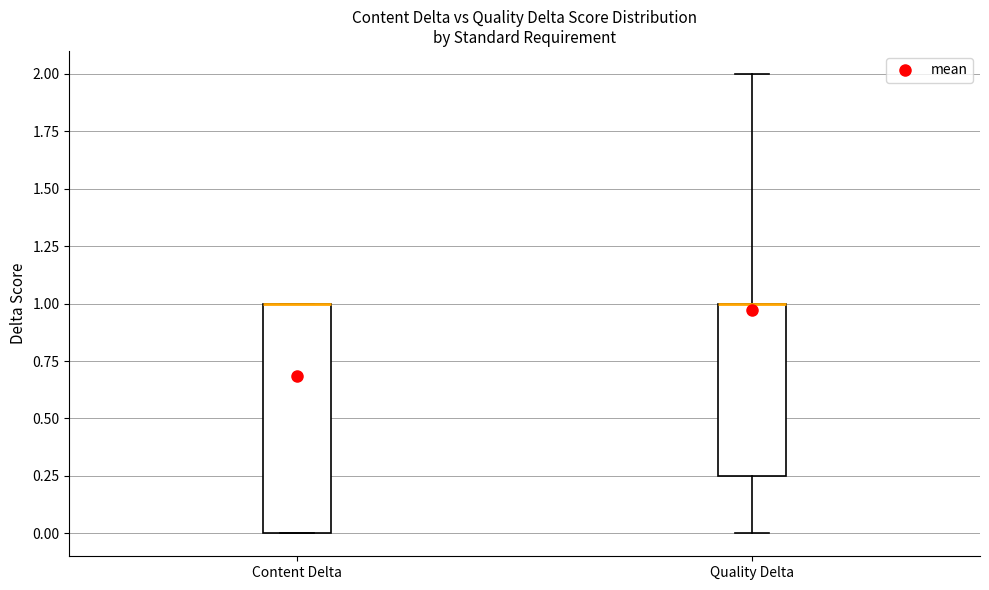

Which box is the tallest, from its lower edge to its upper edge?

Content Delta